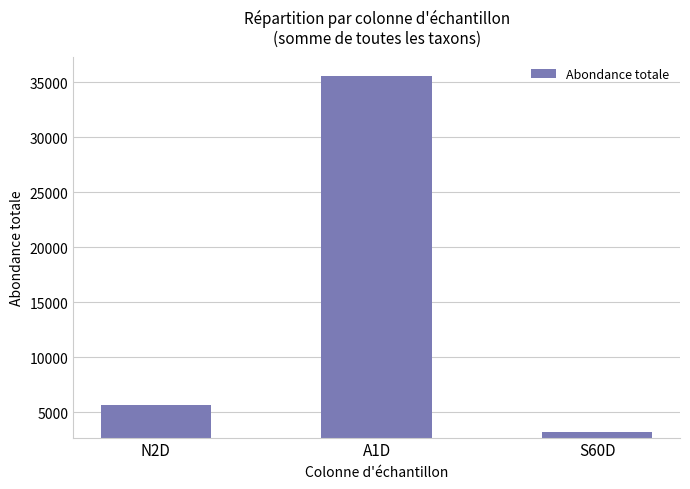

Which category has the lowest value across all series?

S60D